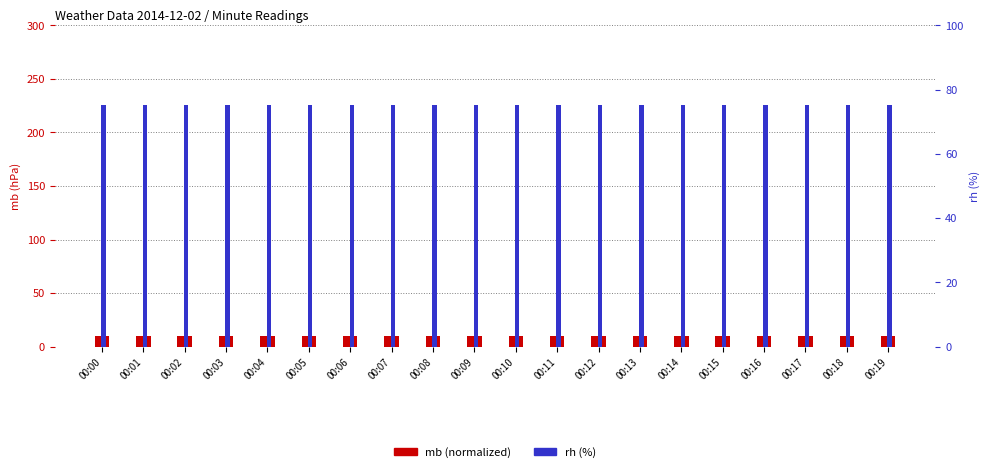

Reading left to right, extract all data points from this chart.

mb (normalized): 10.1	10.1	10.1	10.1	10.0	10.0	10.0	10.0	10.0	10.1	10.1	10.1	10.1	10.1	10.1	10.0	10.0	10.0	10.0	10.1
rh (%): 75.2	75.2	75.2	75.2	75.2	75.2	75.2	75.2	75.2	75.2	75.2	75.2	75.2	75.2	75.2	75.2	75.2	75.2	75.2	75.2